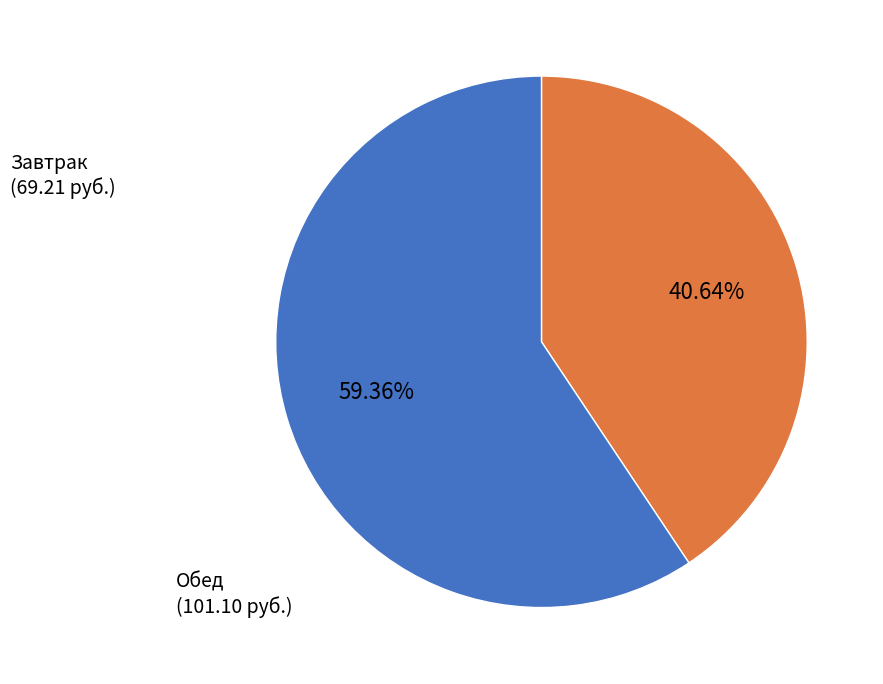

Between Обед and Завтрак, which is larger?

Обед